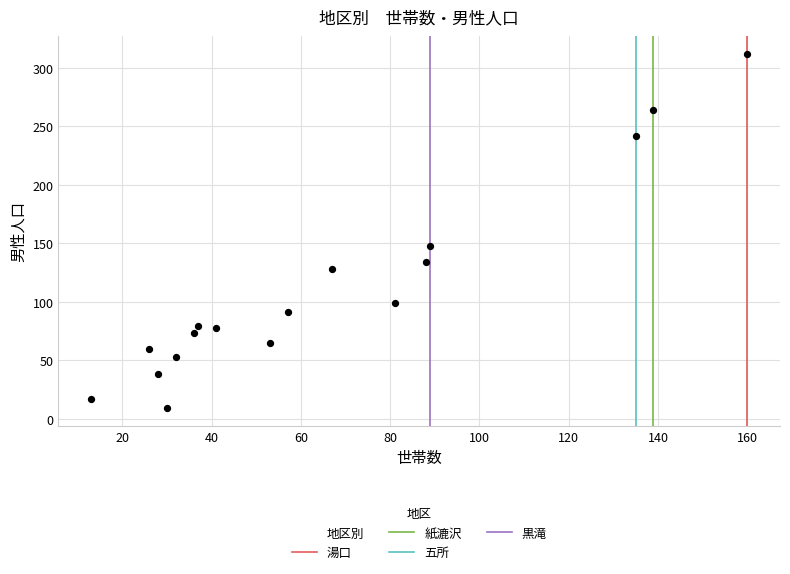

What is the range of Y values (max minus min)?

303